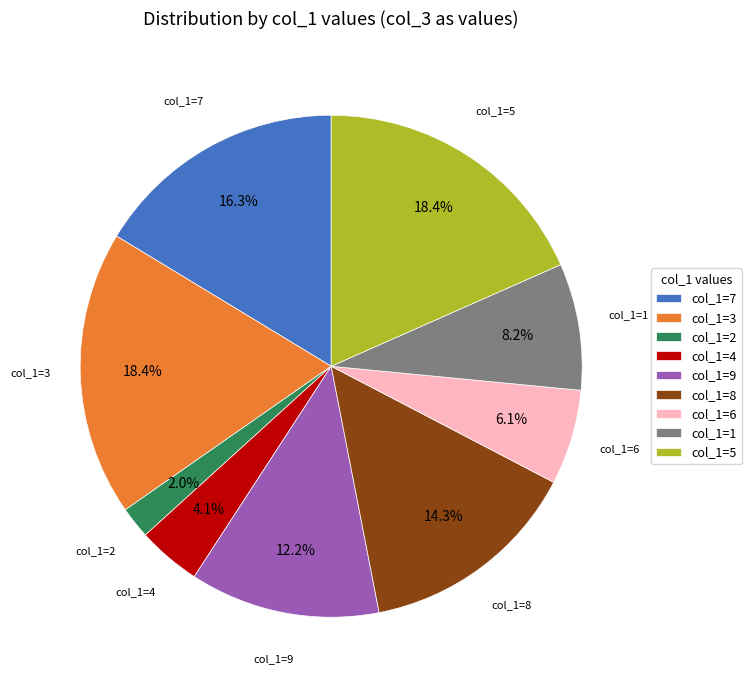

Which has a higher value, col_1=8 or col_1=4?

col_1=8